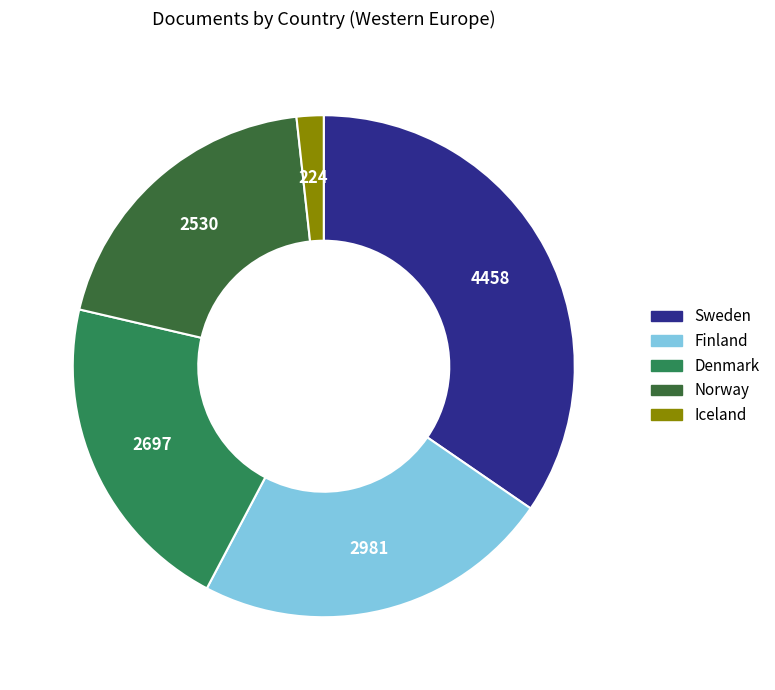

Which has a higher value, Denmark or Iceland?

Denmark